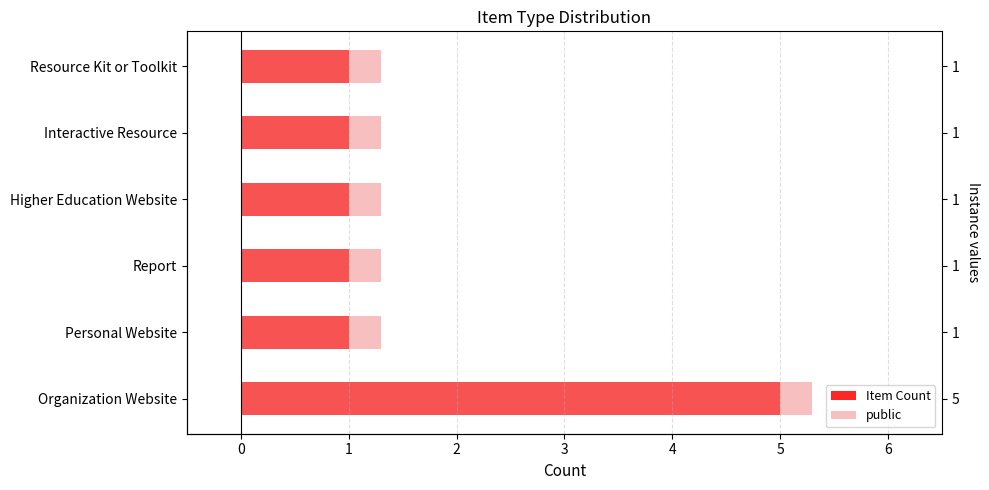

Between Organization Website and Personal Website, which series saw the biggest shift?

Item Count